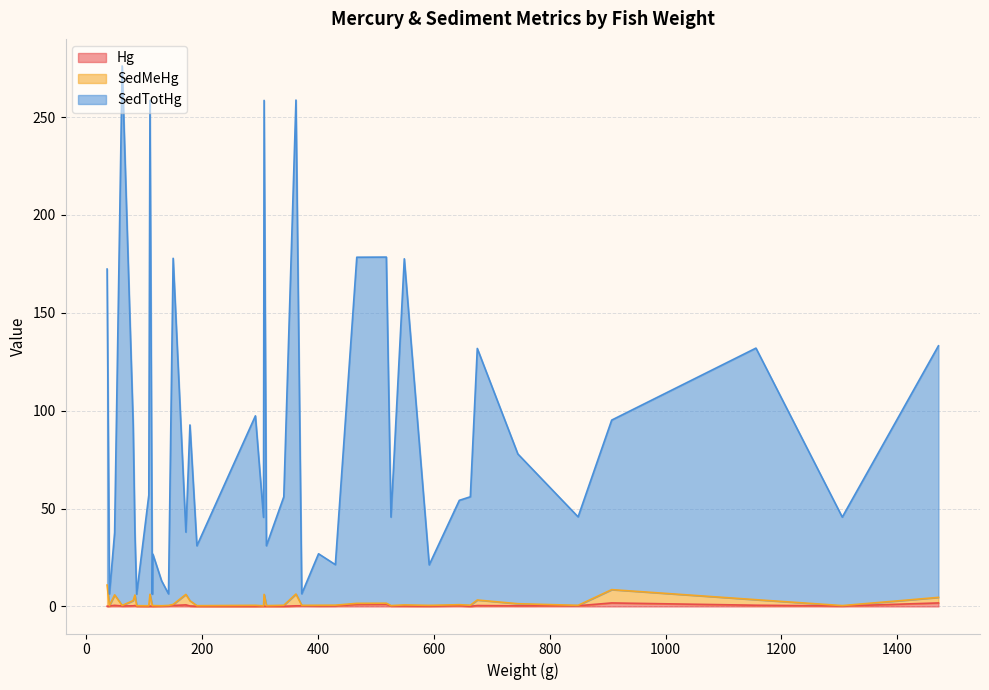

How many lines are shown in the chart?

3